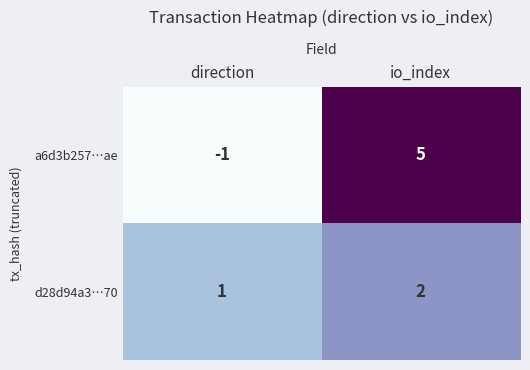

What is the greatest value displayed?

5